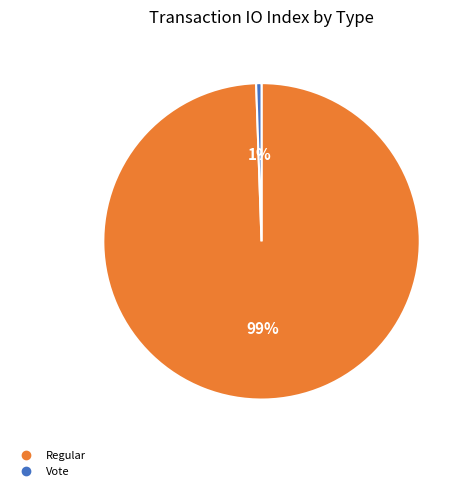

Between Vote and Regular, which is larger?

Regular